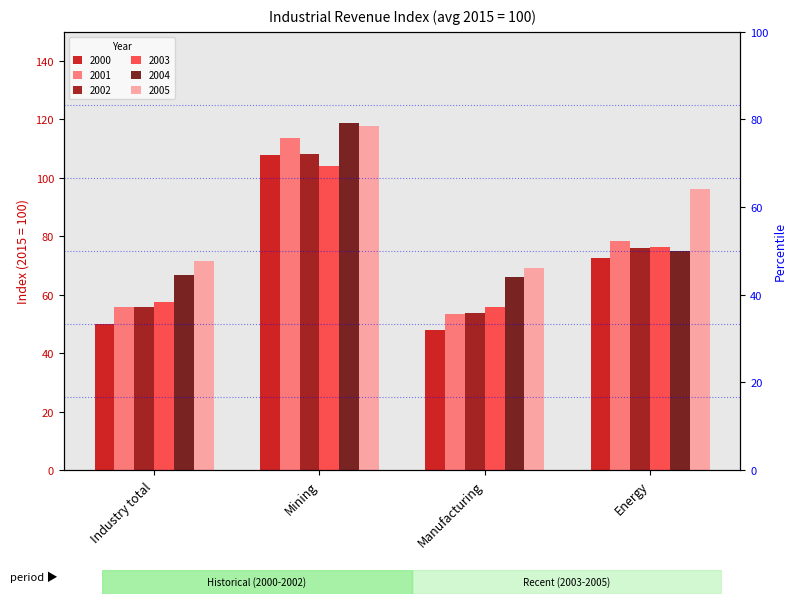

At which category is the sum across all series the highest?

Mining